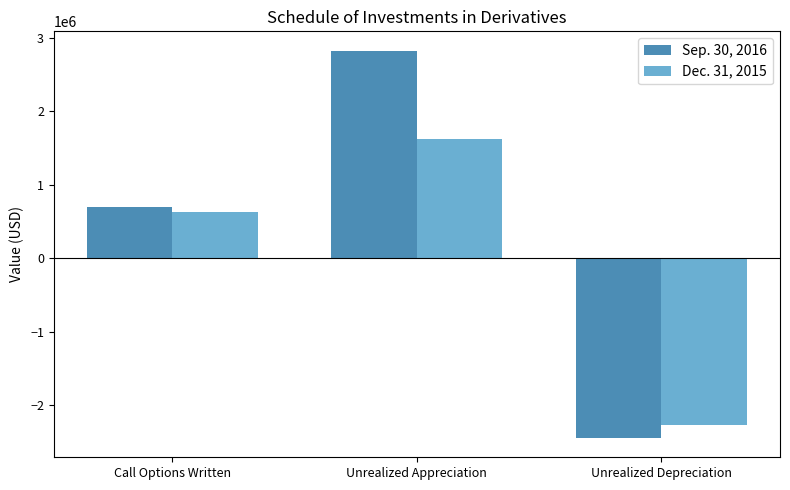

Reading left to right, extract all data points from this chart.

Sep. 30, 2016: Call Options Written=701196	Unrealized Appreciation=2826557	Unrealized Depreciation=-2441177
Dec. 31, 2015: Call Options Written=633387	Unrealized Appreciation=1629675	Unrealized Depreciation=-2259165